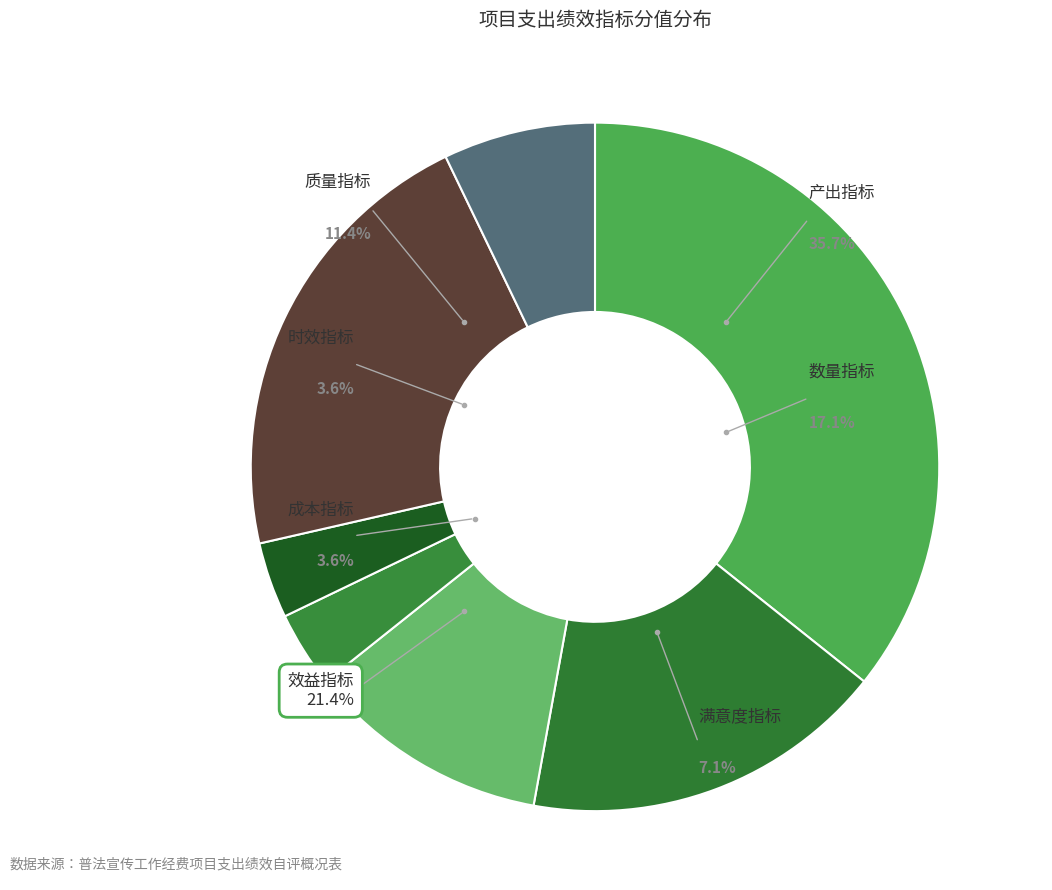

What percentage is the 满意度指标 slice, to the nearest percent?

7%